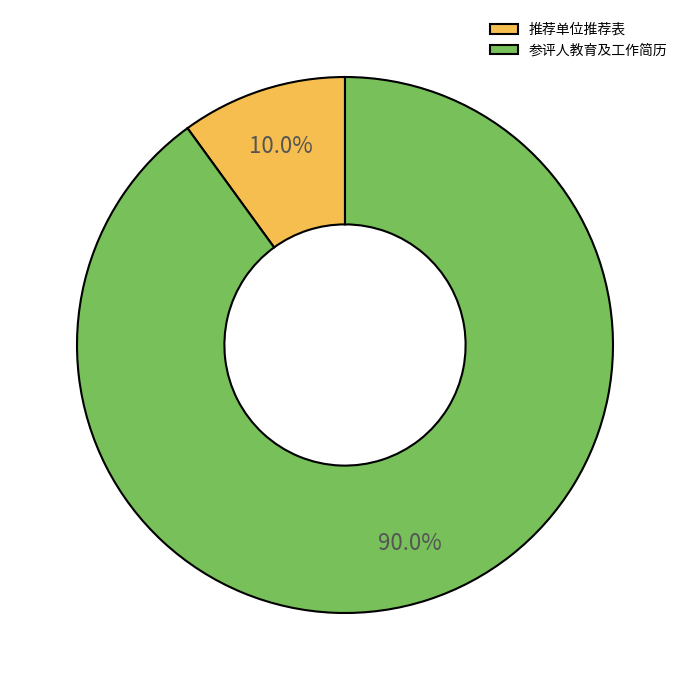

To the nearest percent, what percentage of the pie is 参评人教育及工作简历?

90%